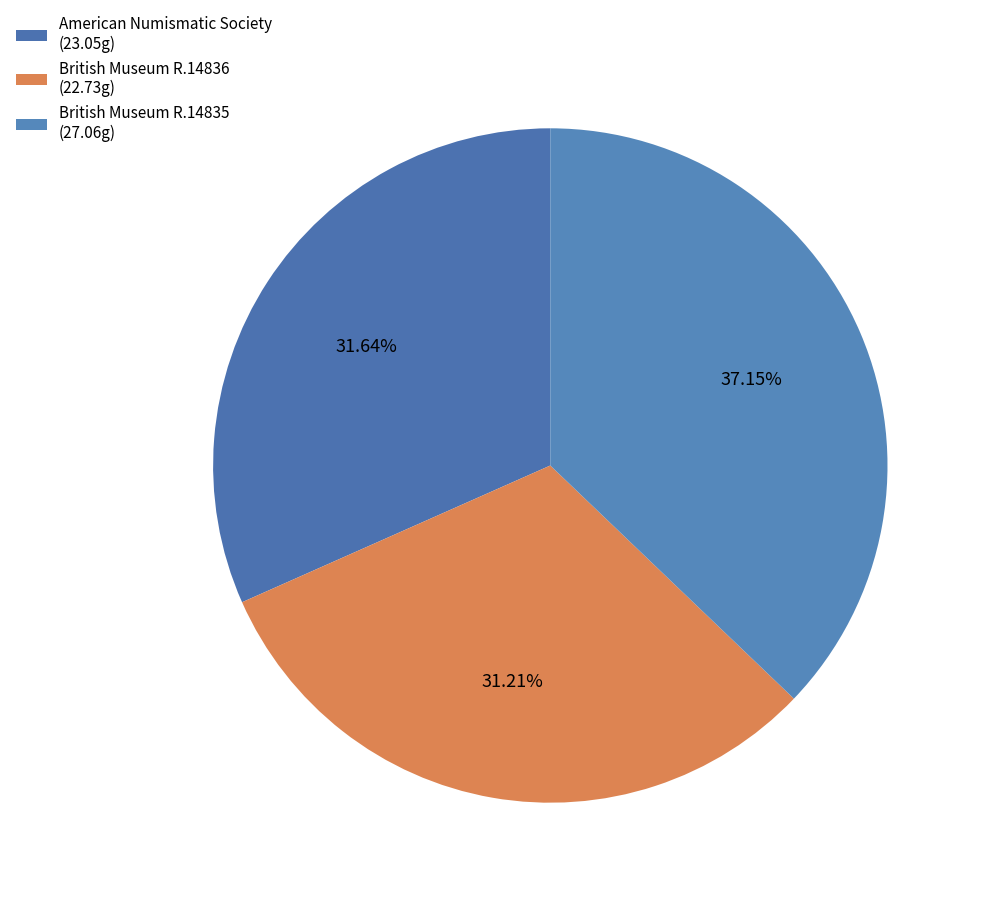

Does any single category account for the majority?

No